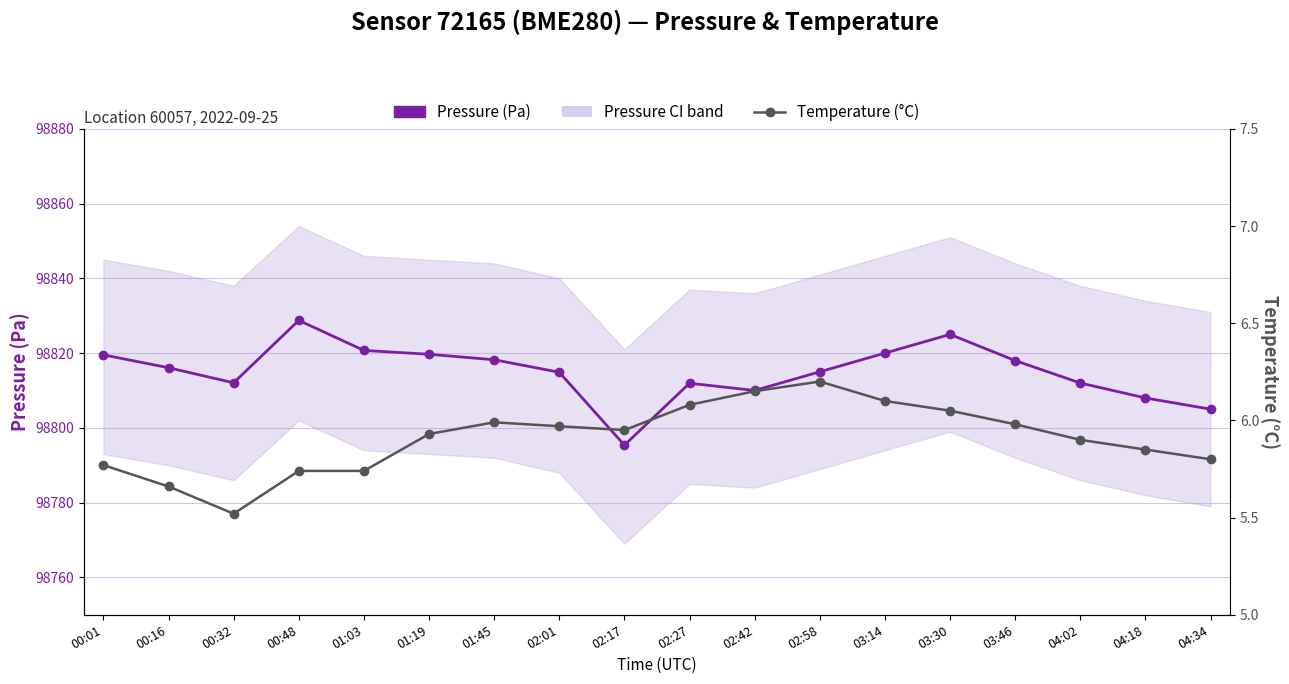

Reading left to right, list all the values displayed in this chart.

Pressure (Pa): 00:01=98819.5	00:16=98816.1	00:32=98812.1	00:48=98828.8	01:03=98820.7	01:19=98819.7	01:45=98818.2	02:01=98814.9	02:17=98795.4	02:27=98811.9	02:42=98810.0	02:58=98815.0	03:14=98820.0	03:30=98825.0	03:46=98818.0	04:02=98812.0	04:18=98808.0	04:34=98805.0
Temperature (°C): 00:01=5.8	00:16=5.7	00:32=5.5	00:48=5.7	01:03=5.7	01:19=5.9	01:45=6.0	02:01=6.0	02:17=6.0	02:27=6.1	02:42=6.2	02:58=6.2	03:14=6.1	03:30=6.0	03:46=6.0	04:02=5.9	04:18=5.8	04:34=5.8